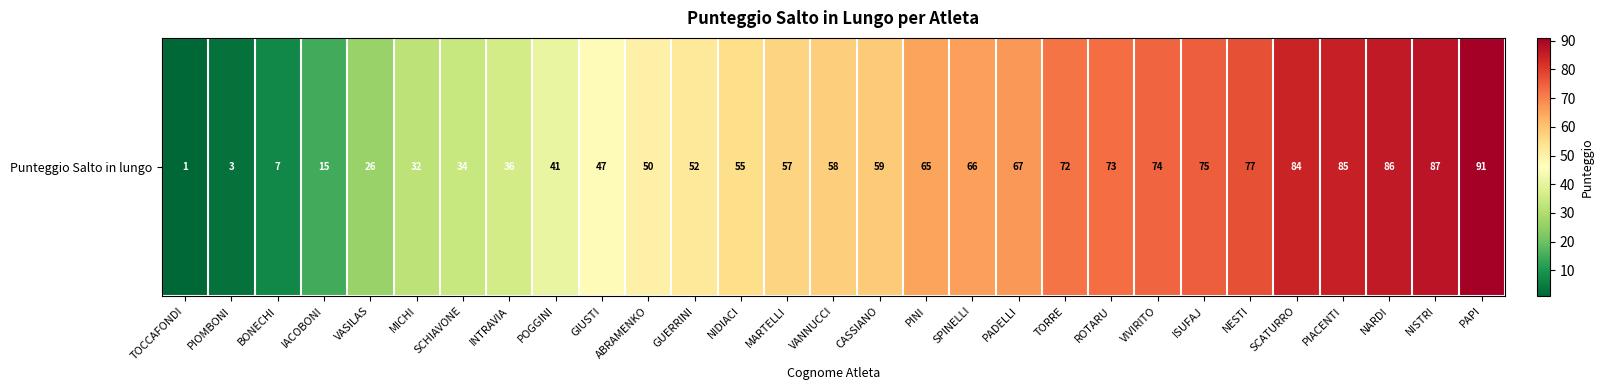

What is the change in value from INTRAVIA to SCATURRO?

+48